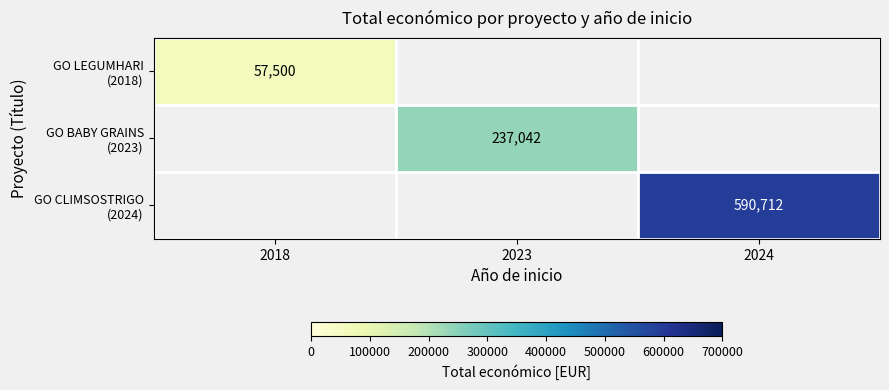

How many data points does each series have?

3